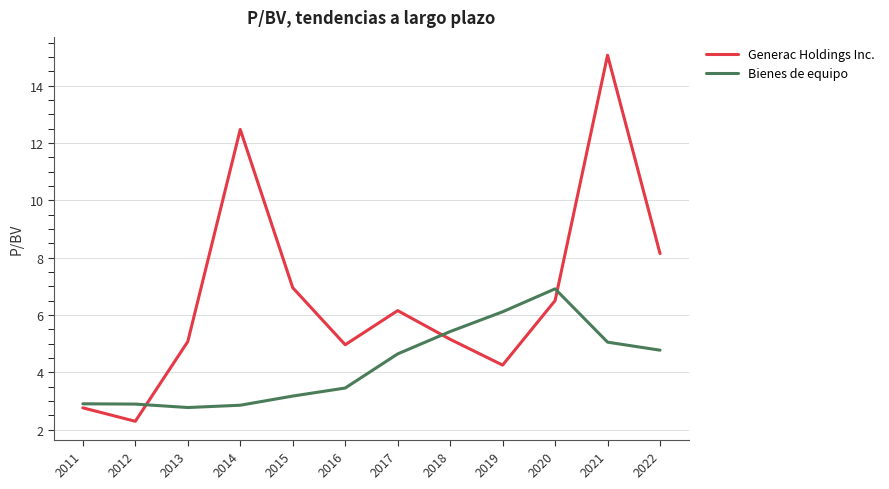

List the series in order of their peak value, highest first.

Generac Holdings Inc., Bienes de equipo